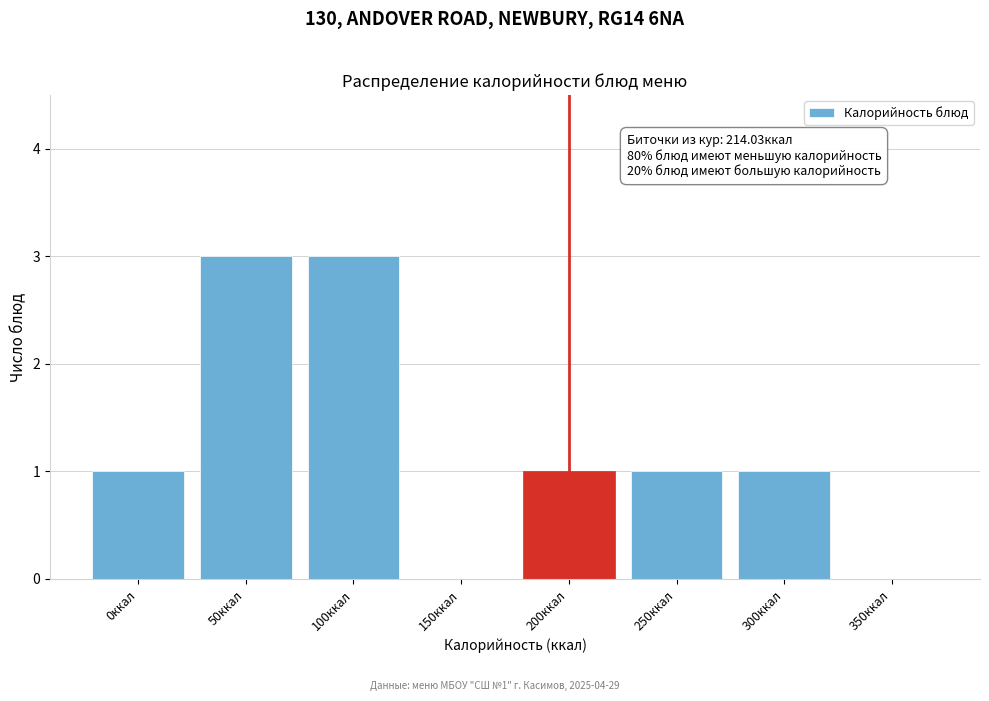

Reading left to right, list all the values displayed in this chart.

0ккал=1	50ккал=3	100ккал=3	150ккал=0	200ккал=1	250ккал=1	300ккал=1	350ккал=0